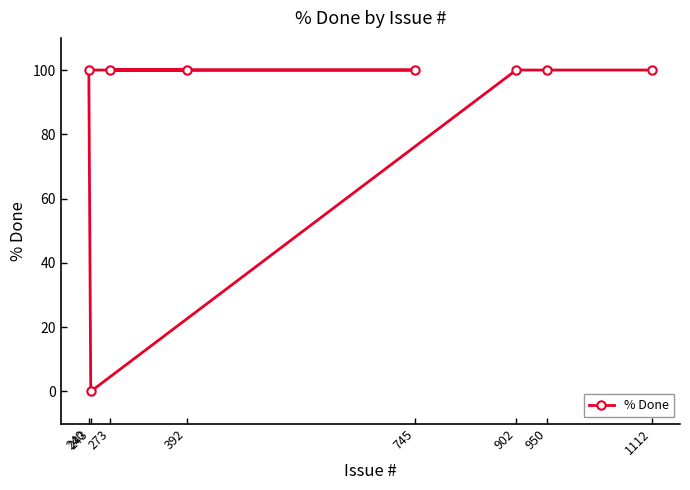

How many positive values are there?

7